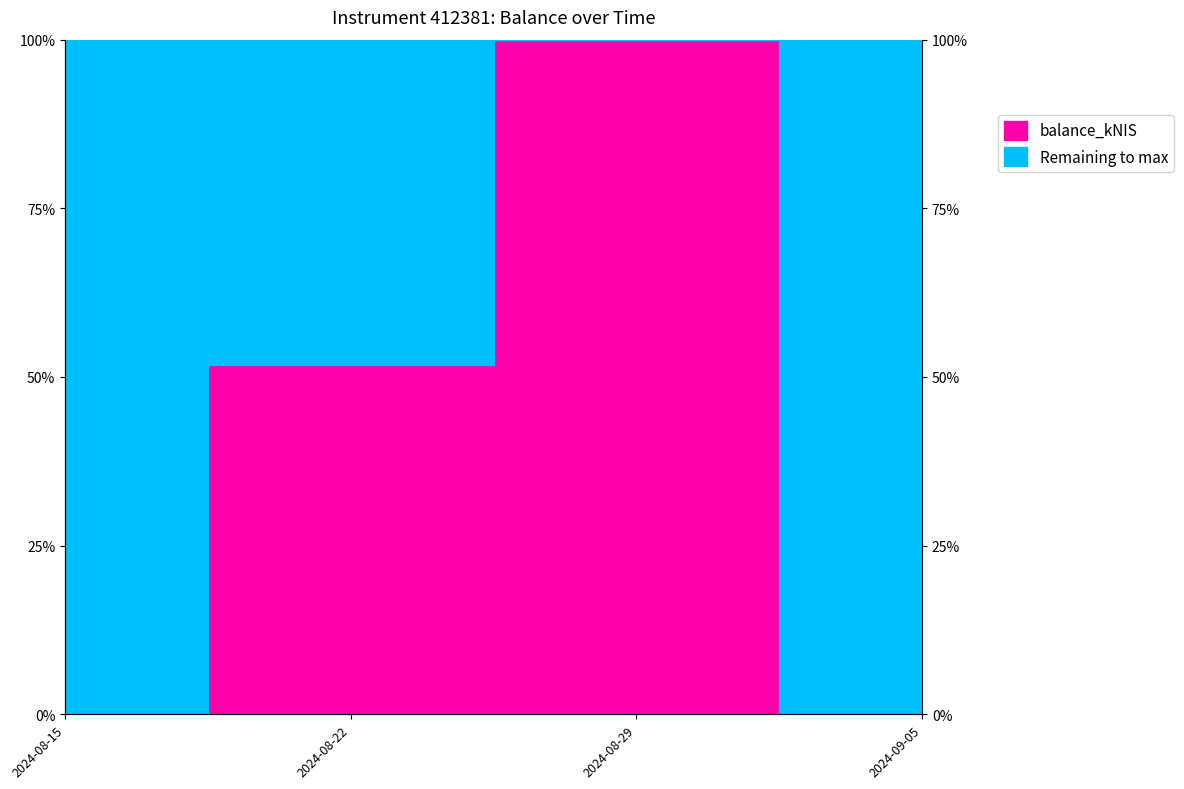

The value at 2024-08-22 is 51.7. True or false?

True